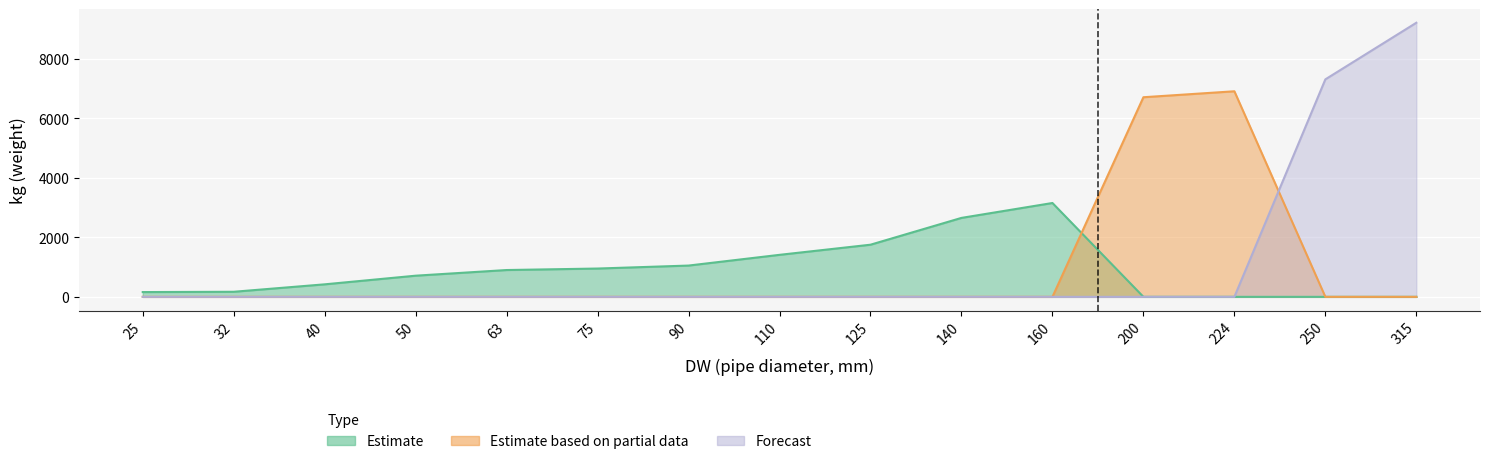

Which series changed the most between 40 and 224?

Estimate based on partial data